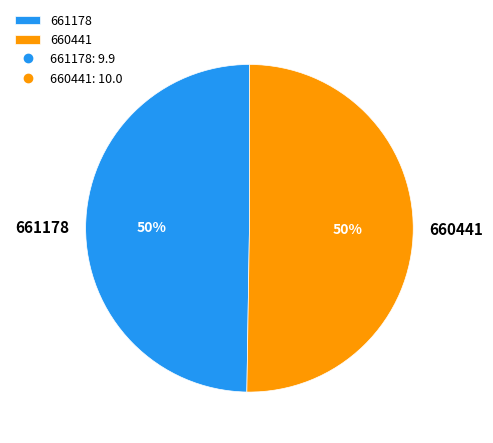

Which category has the smallest portion of the pie?

661178